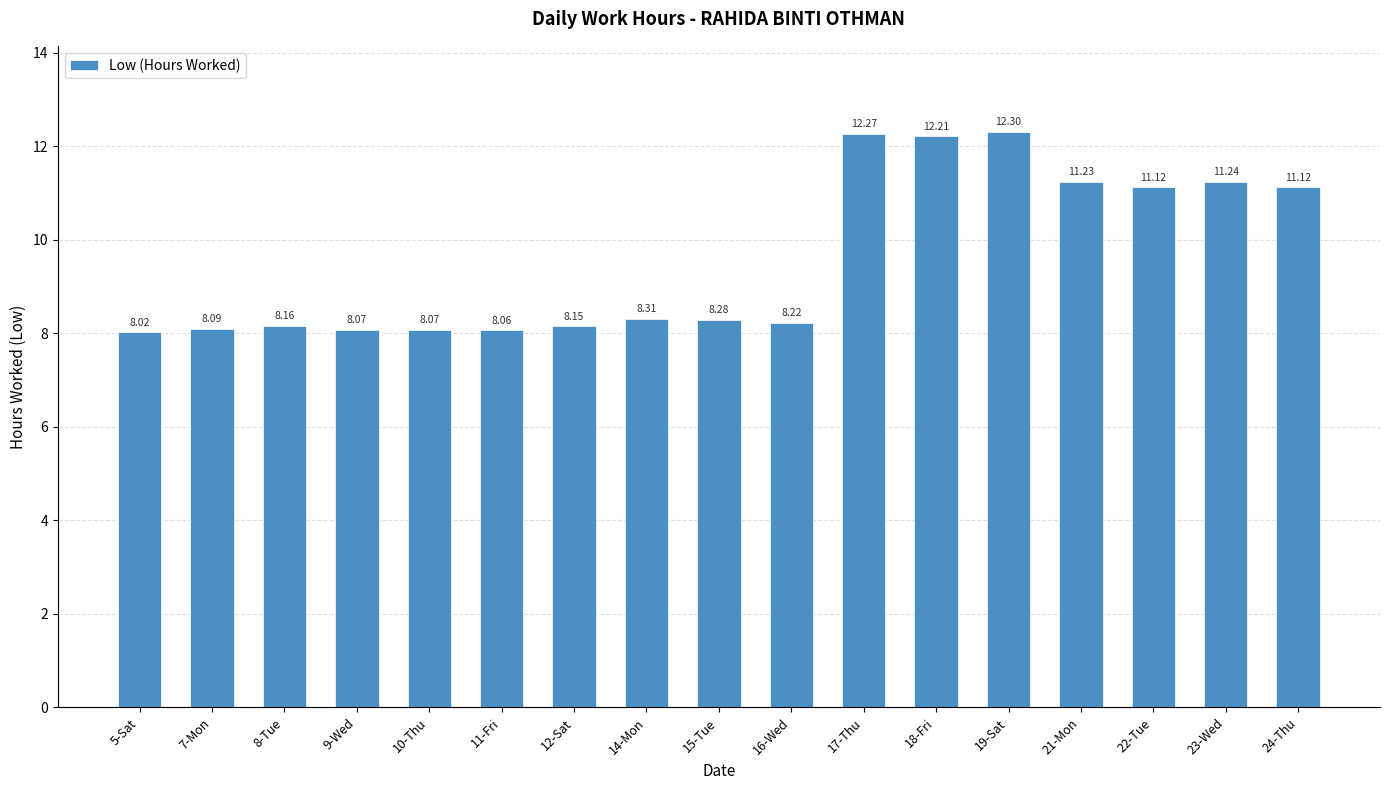

What is the difference between the maximum and minimum values?

4.3